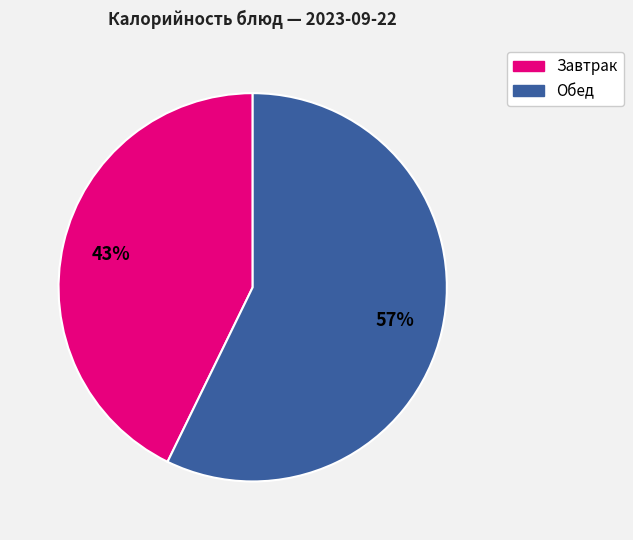

Is there any slice that represents more than half of the pie?

Yes